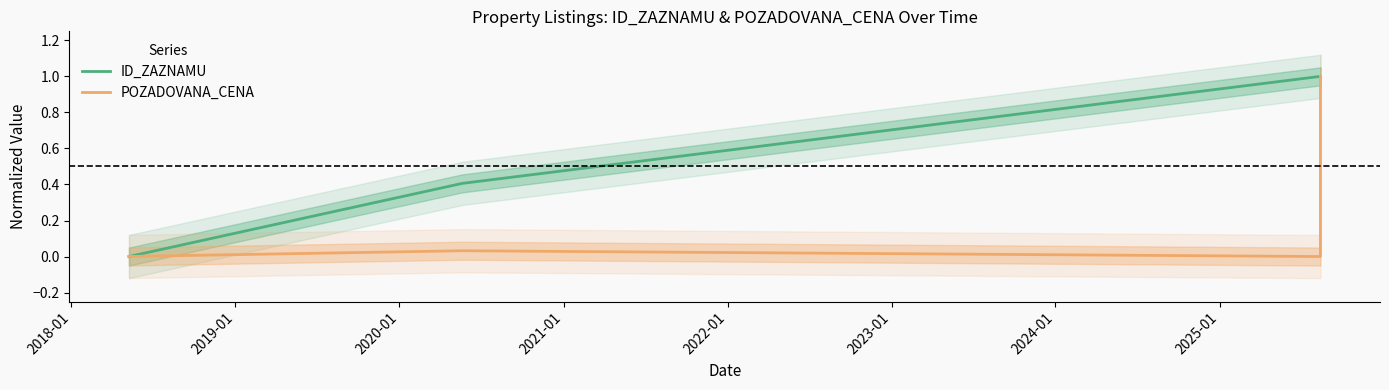

At how many categories does at least one series exceed 0?

4